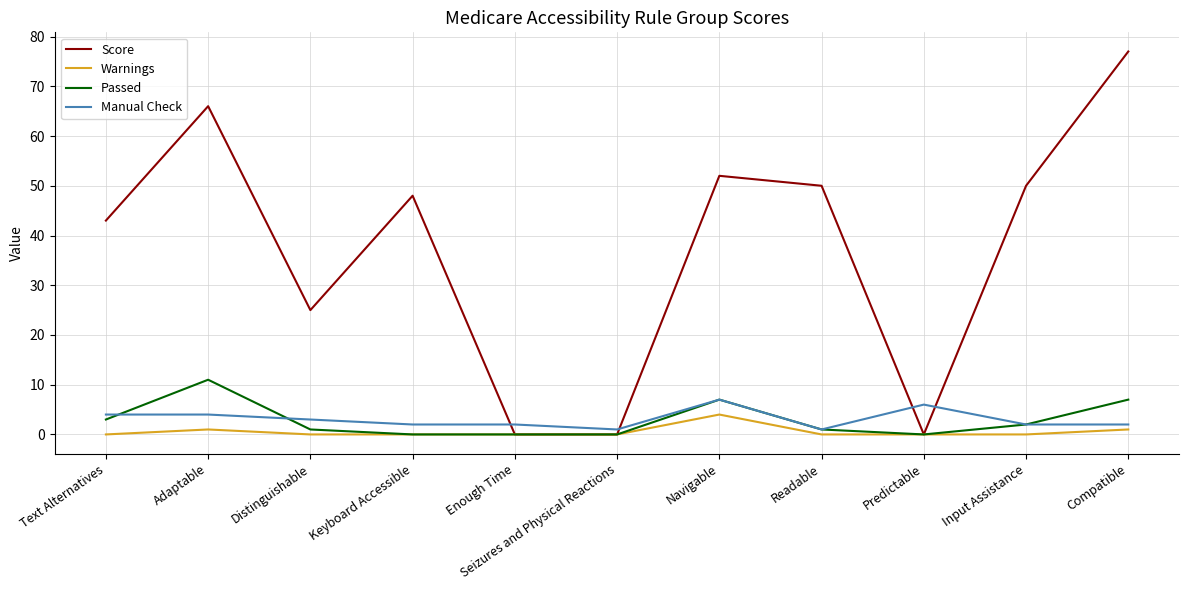

Reading right to left, list all the values displayed in this chart.

Score: Compatible=77	Input Assistance=50	Predictable=0	Readable=50	Navigable=52	Seizures and Physical Reactions=0	Enough Time=0	Keyboard Accessible=48	Distinguishable=25	Adaptable=66	Text Alternatives=43
Warnings: Compatible=1	Input Assistance=0	Predictable=0	Readable=0	Navigable=4	Seizures and Physical Reactions=0	Enough Time=0	Keyboard Accessible=0	Distinguishable=0	Adaptable=1	Text Alternatives=0
Passed: Compatible=7	Input Assistance=2	Predictable=0	Readable=1	Navigable=7	Seizures and Physical Reactions=0	Enough Time=0	Keyboard Accessible=0	Distinguishable=1	Adaptable=11	Text Alternatives=3
Manual Check: Compatible=2	Input Assistance=2	Predictable=6	Readable=1	Navigable=7	Seizures and Physical Reactions=1	Enough Time=2	Keyboard Accessible=2	Distinguishable=3	Adaptable=4	Text Alternatives=4